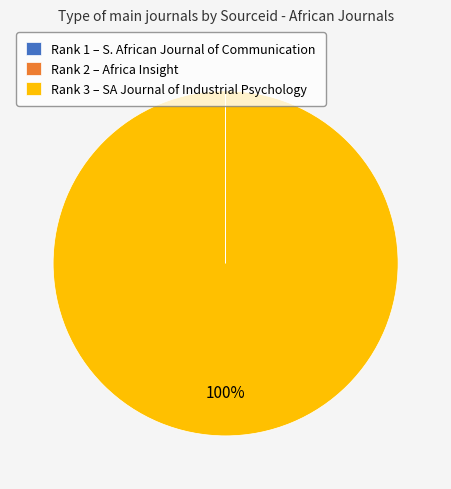

Which slice is the largest?

Rank 3 – SA Journal of Industrial Psychology